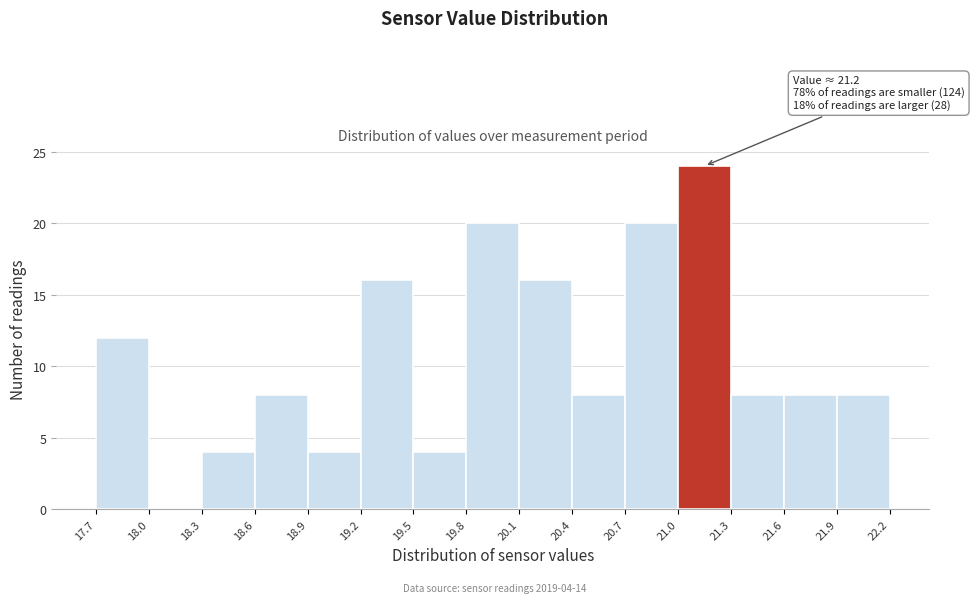

Over which range of the x-axis is the bar tallest?

21.0 to 21.3